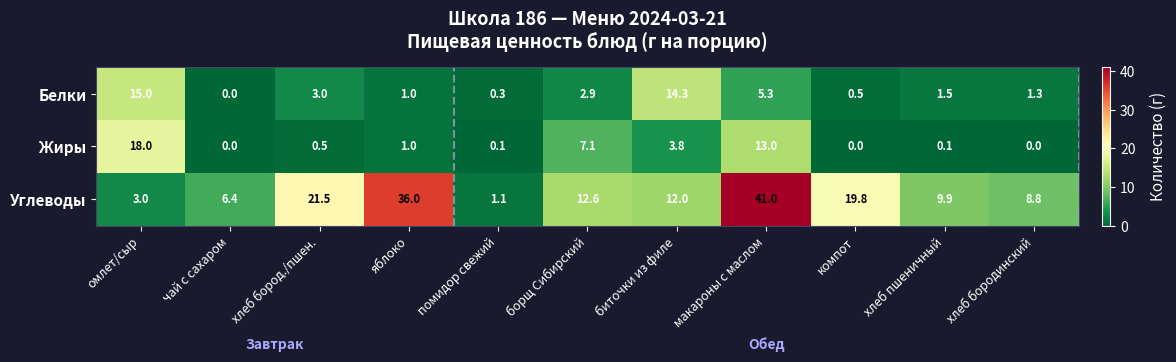

Which series has the largest range (max minus min)?

Углеводы